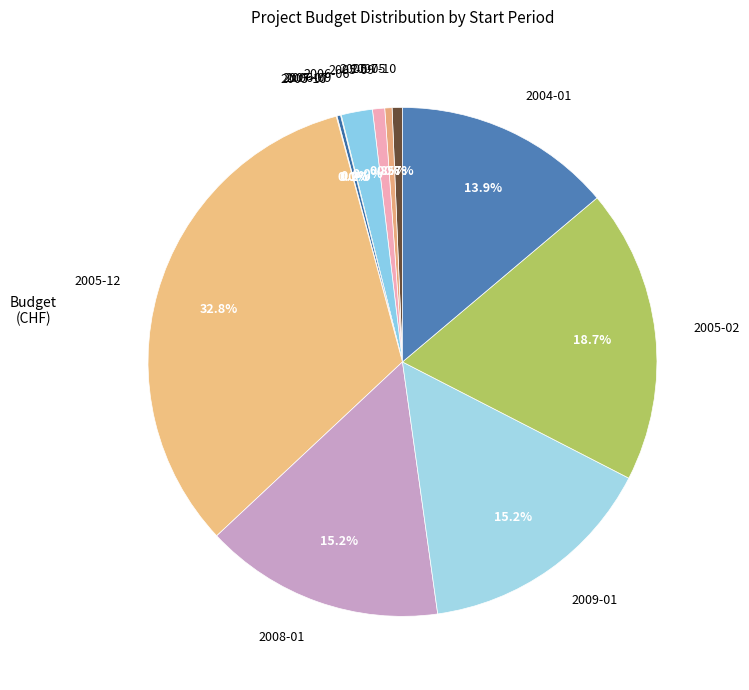

What percentage is the 2008-01 slice, to the nearest percent?

15%